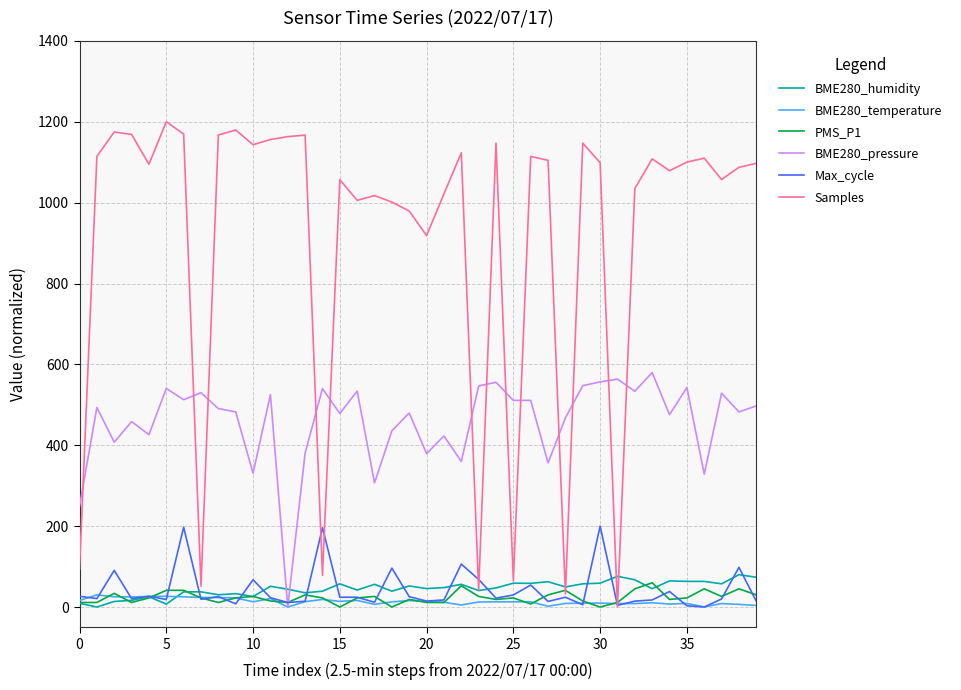

Which series has the largest range (max minus min)?

Samples